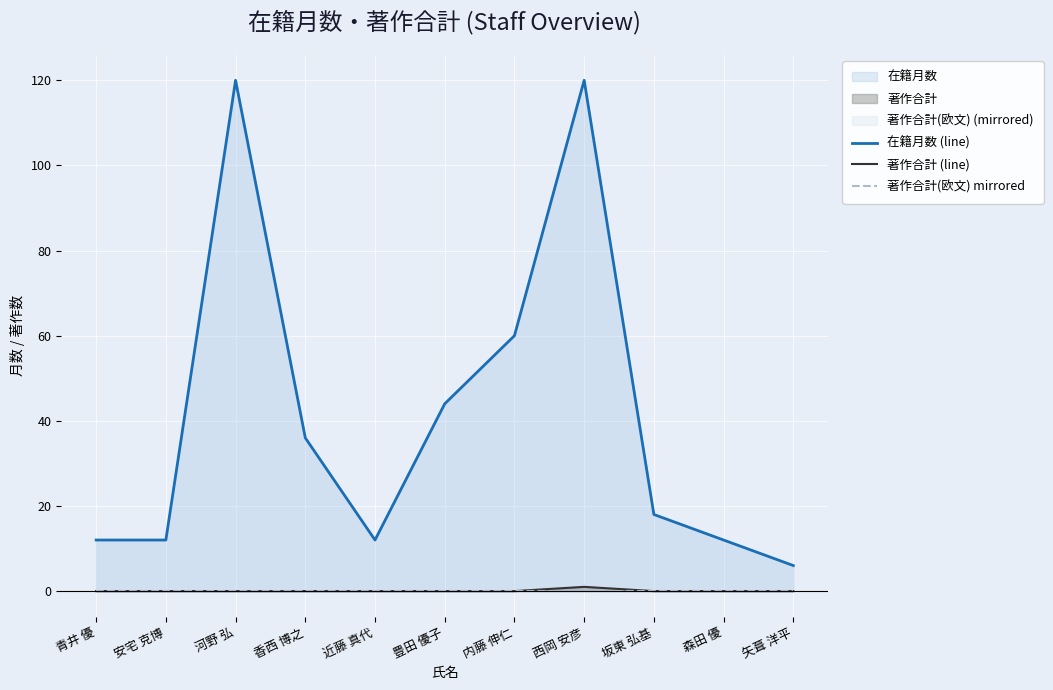

Between 香西 博之 and 内藤 伸仁, which series saw the biggest shift?

在籍月数 (line)